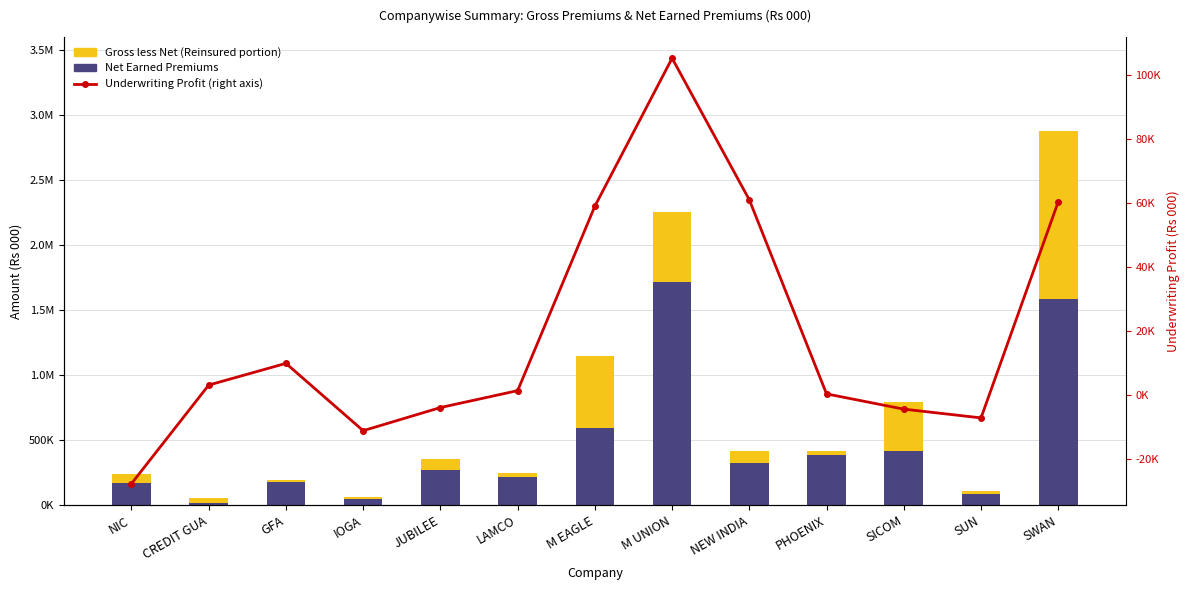

How many groups of bars are there?

13